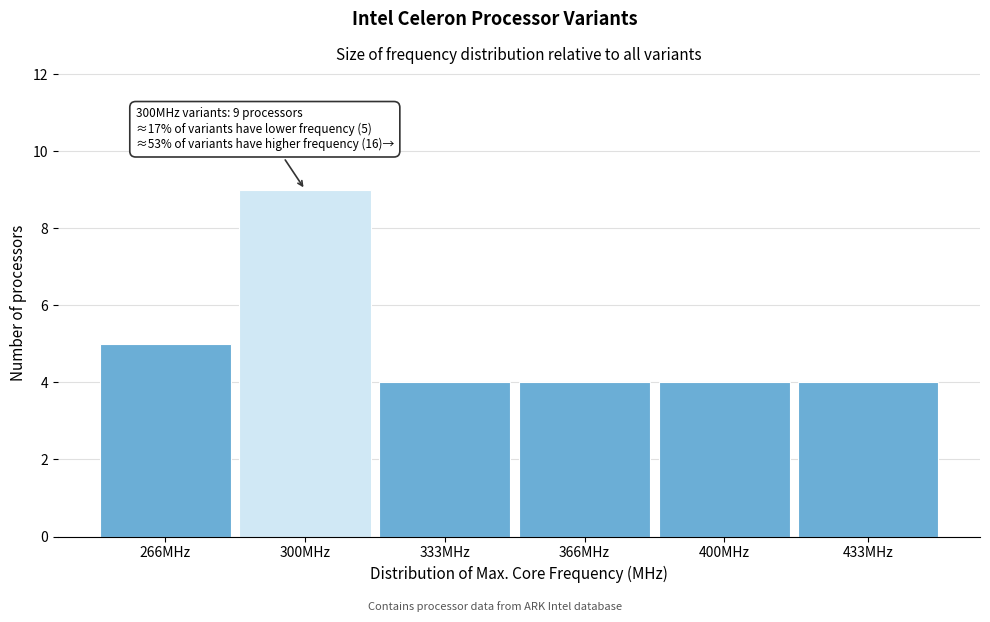

Reading left to right, extract all data points from this chart.

266MHz=5	300MHz=9	333MHz=4	366MHz=4	400MHz=4	433MHz=4